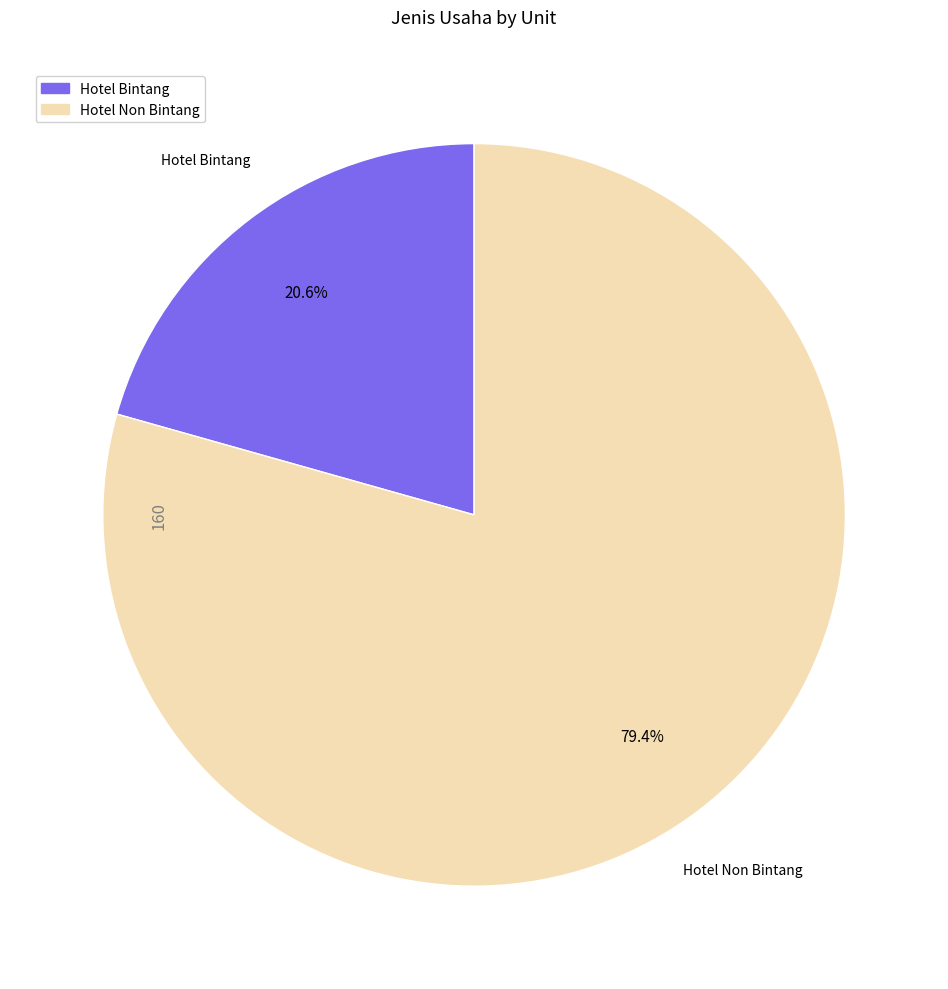

The Hotel Non Bintang slice represents 79% of the pie. True or false?

True